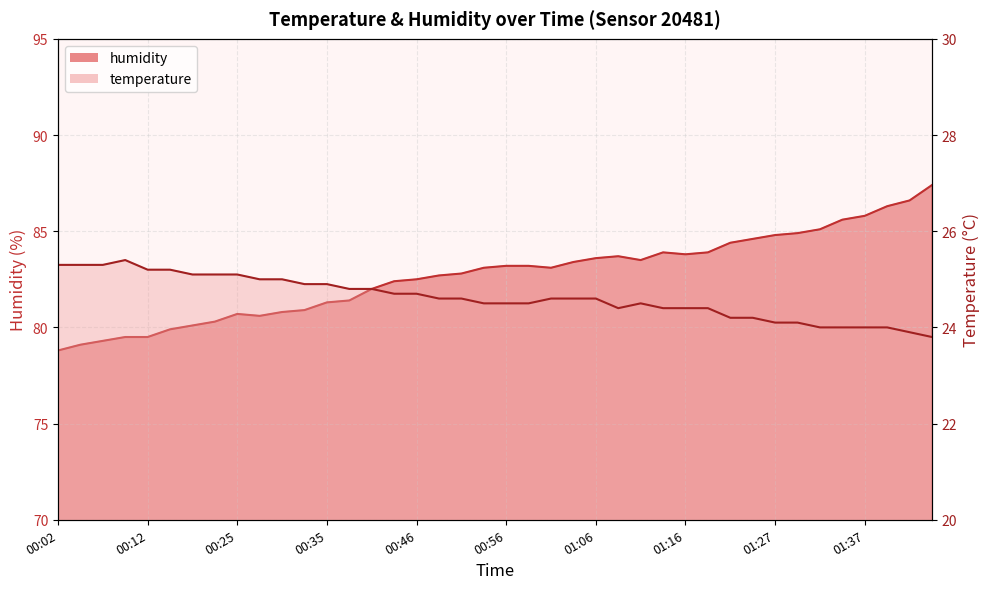

What is the label of the 10th point from the left?

00:28